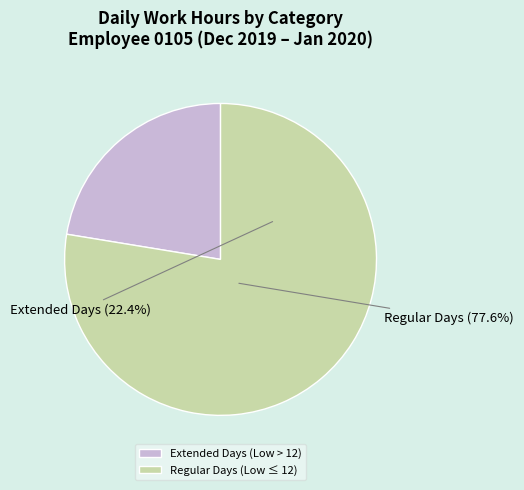

True or false: 3 Fri accounts for 17% of the total.

False